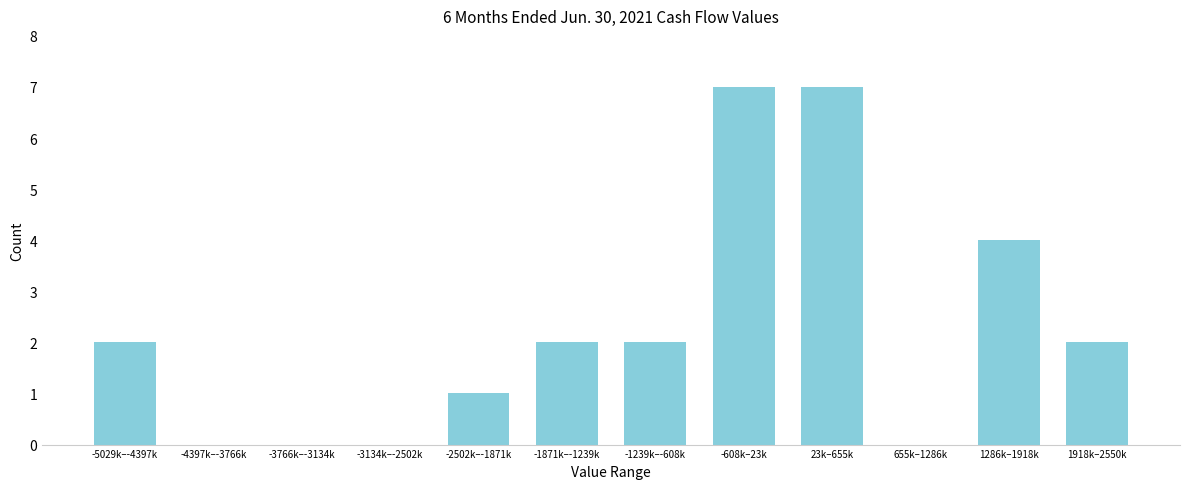

Reading left to right, extract all data points from this chart.

-5029k–-4397k=2	-4397k–-3766k=0	-3766k–-3134k=0	-3134k–-2502k=0	-2502k–-1871k=1	-1871k–-1239k=2	-1239k–-608k=2	-608k–23k=7	23k–655k=7	655k–1286k=0	1286k–1918k=4	1918k–2550k=2